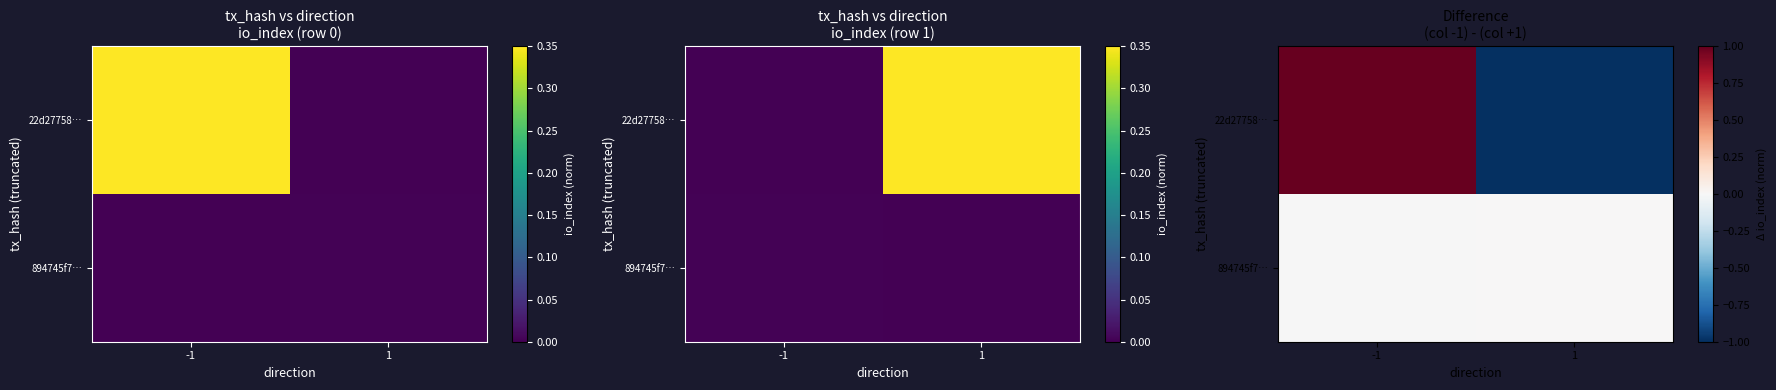

Where is 22d27758… nearest to the value 0?

-1